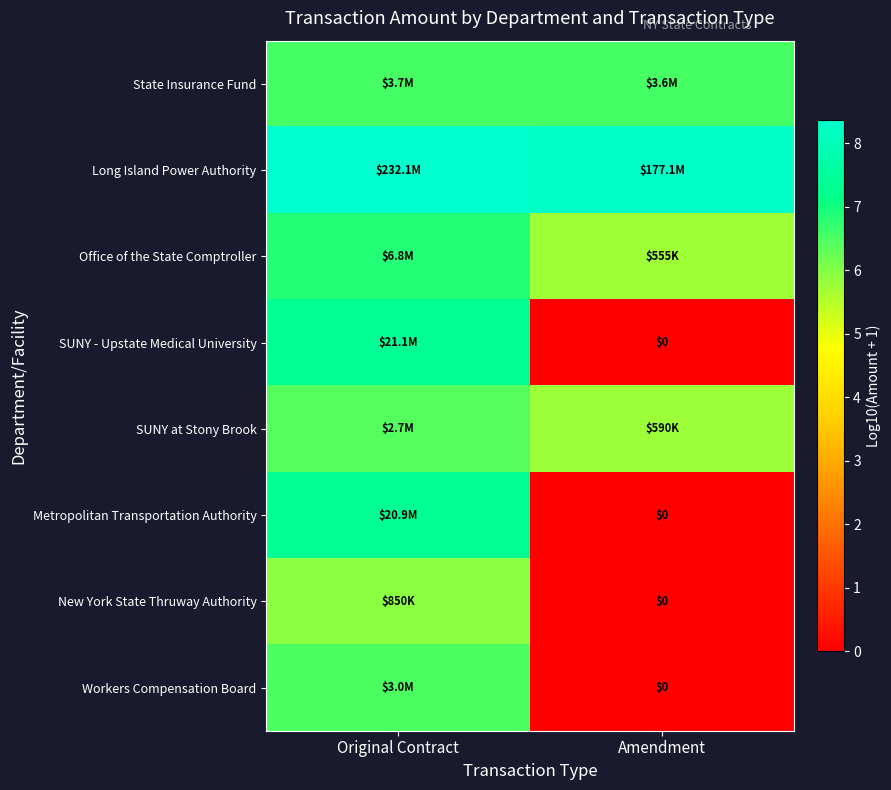

What is the greatest value displayed?

8.4